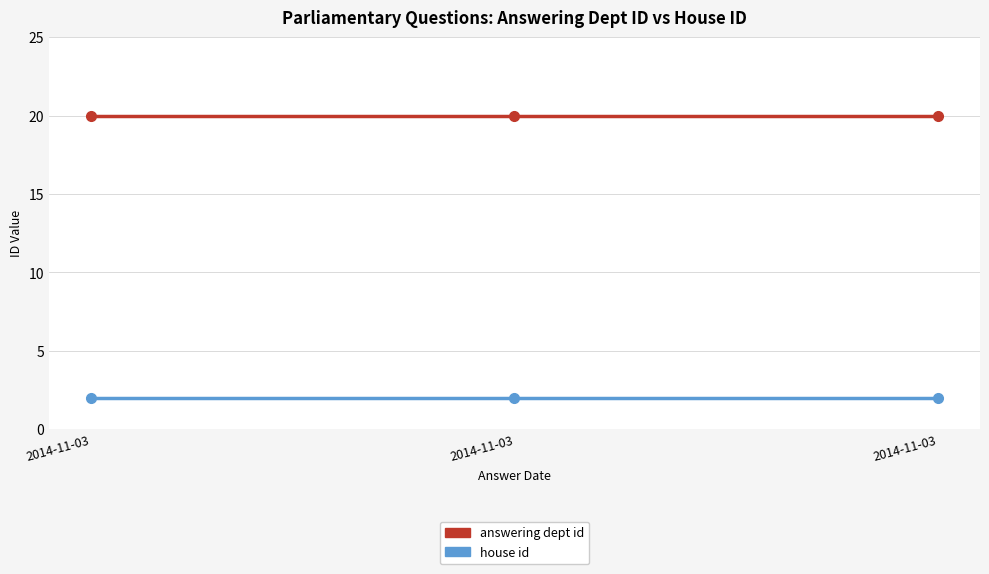

Reading right to left, what are all the values shown in this chart?

answering dept id: 20	20	20
house id: 2	2	2